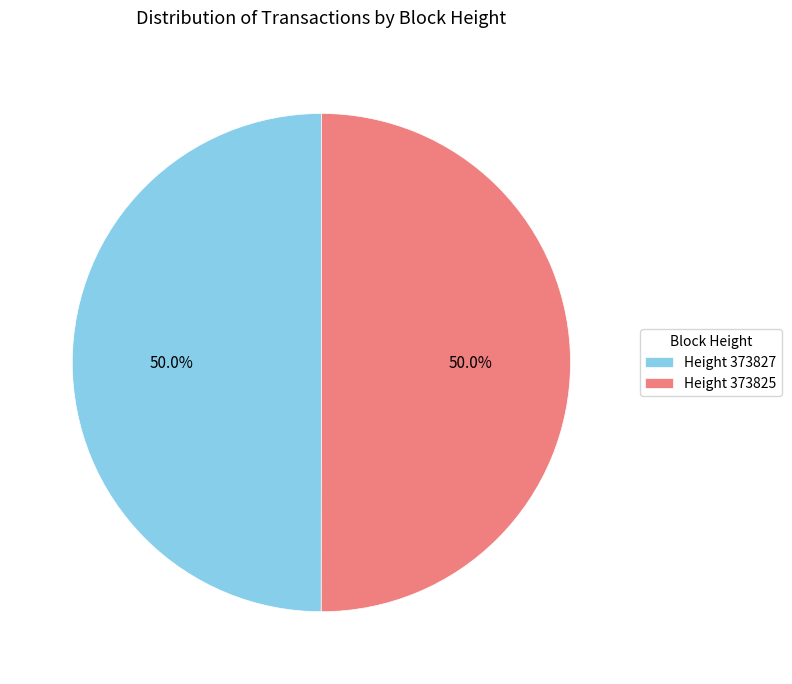

What is the ratio of the value at Height 373827 to the value at Height 373825?

1.0